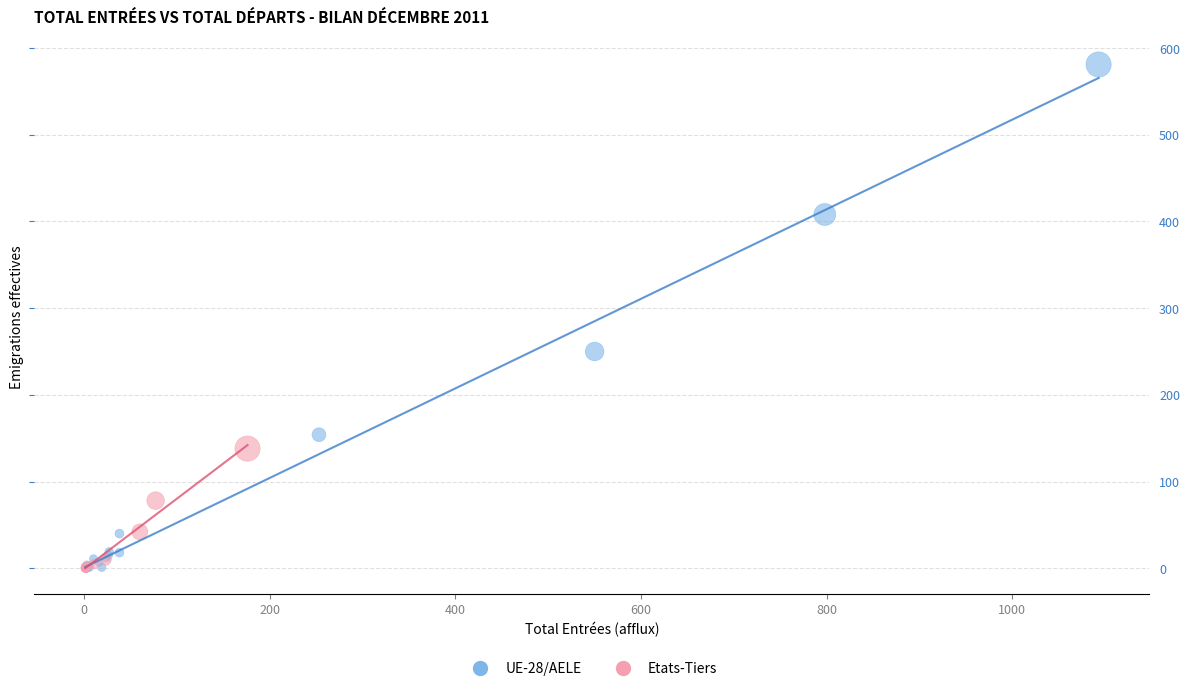

Which series reaches the maximum Y coordinate?

UE-28/AELE